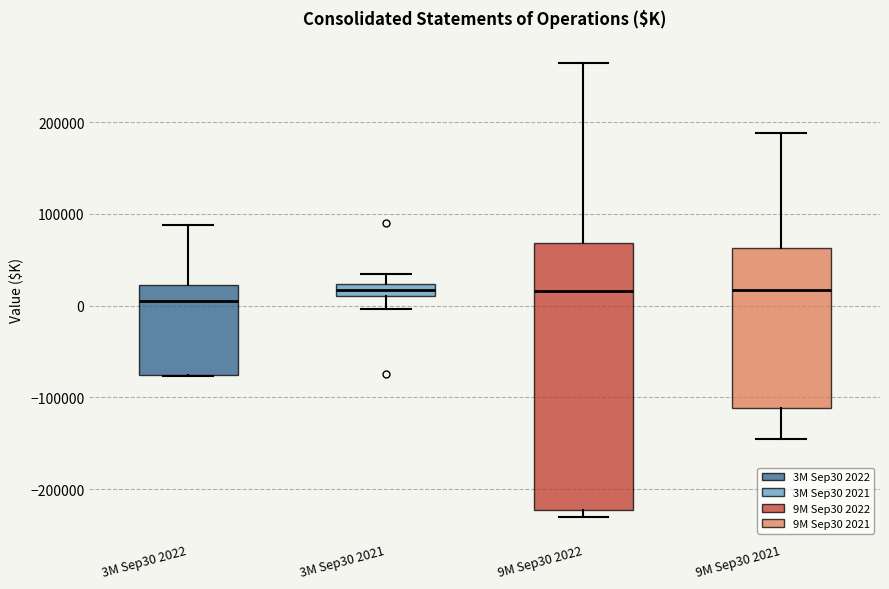

Which box has the lowest median line?

3M Sep30 2022